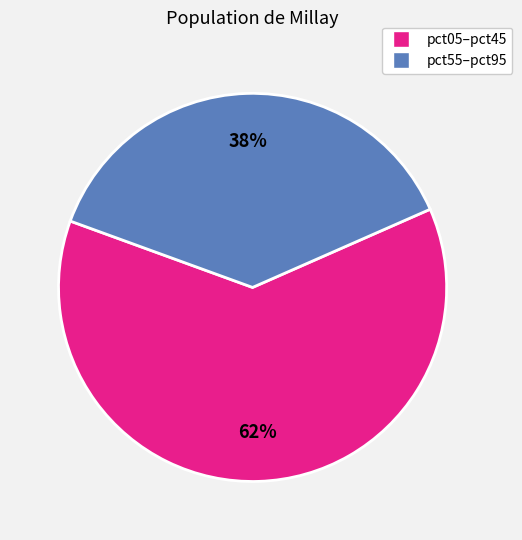

Which has a higher value, pct05–pct45 or pct55–pct95?

pct05–pct45